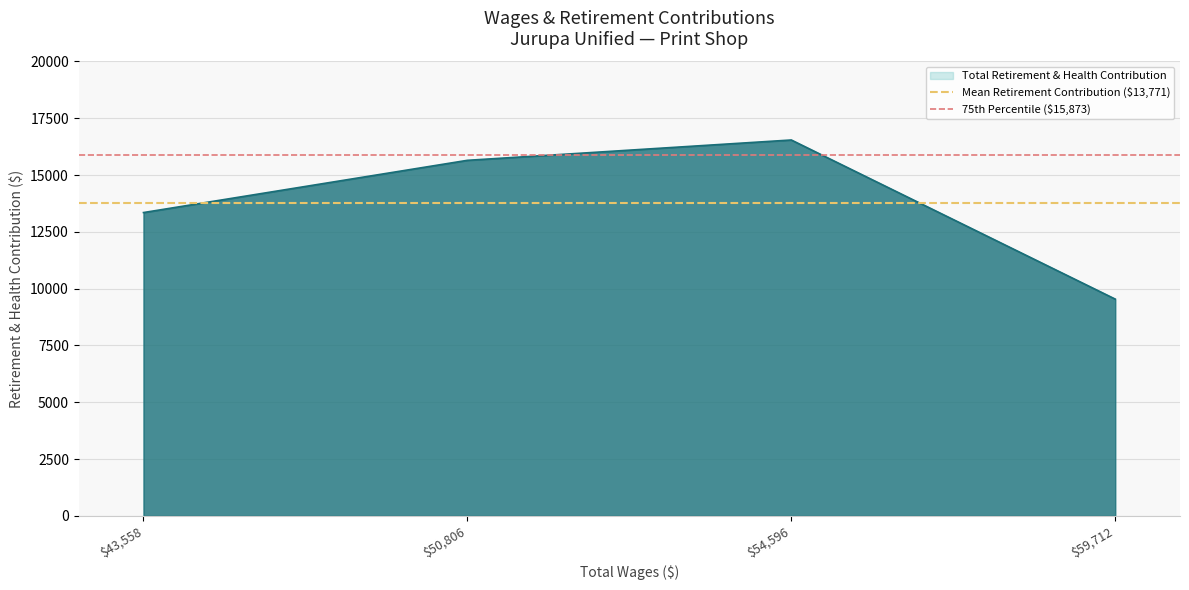

What is the lowest value of the Total Retirement & Health Contribution series?

9541